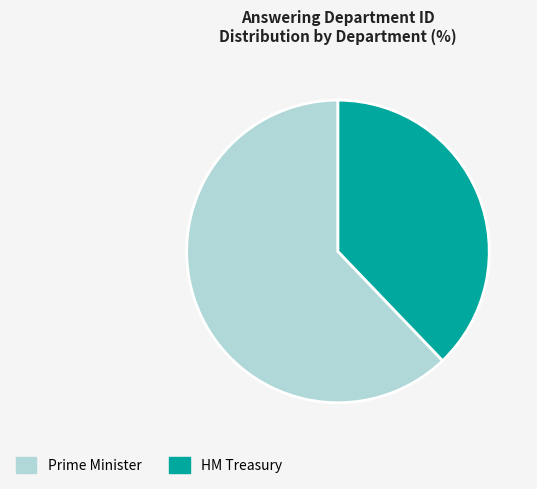

Combined, do HM Treasury and Prime Minister account for over 50%?

Yes